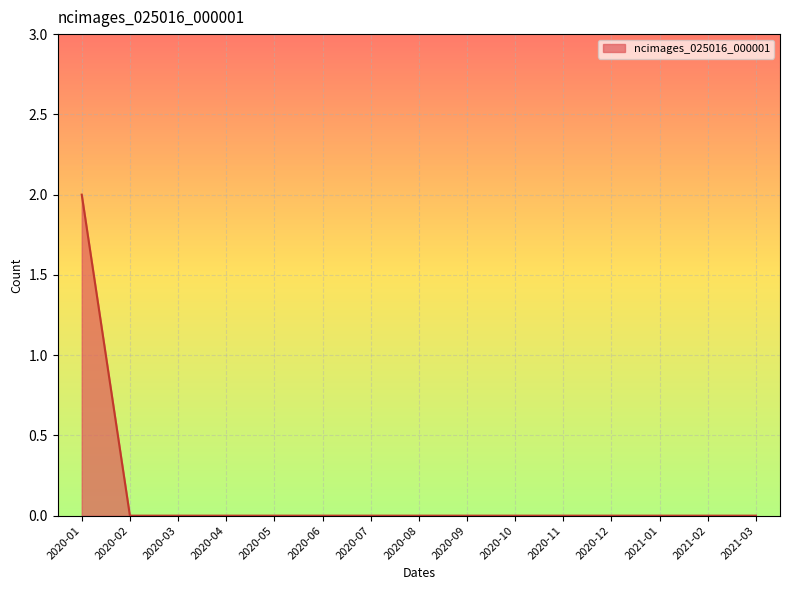

The chart shows a value of 0 at 2020-06. True or false?

True